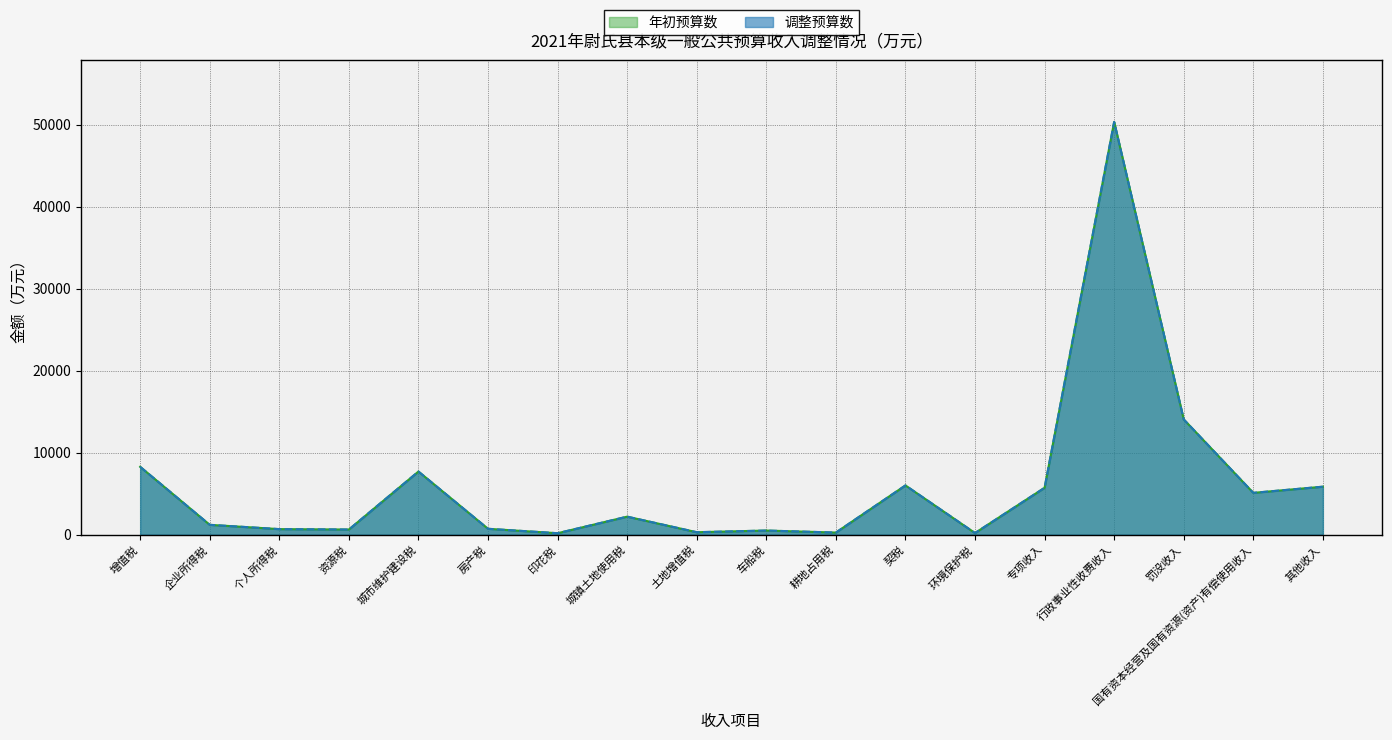

At which category does the chart reach its peak across all series?

行政事业性收费收入